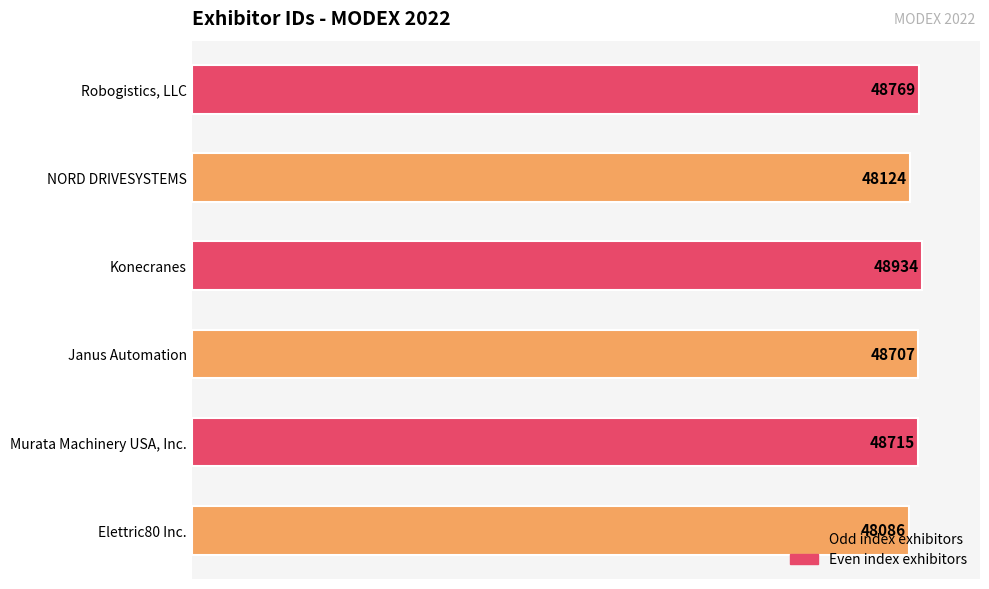

Count the number of data series in this chart.

1